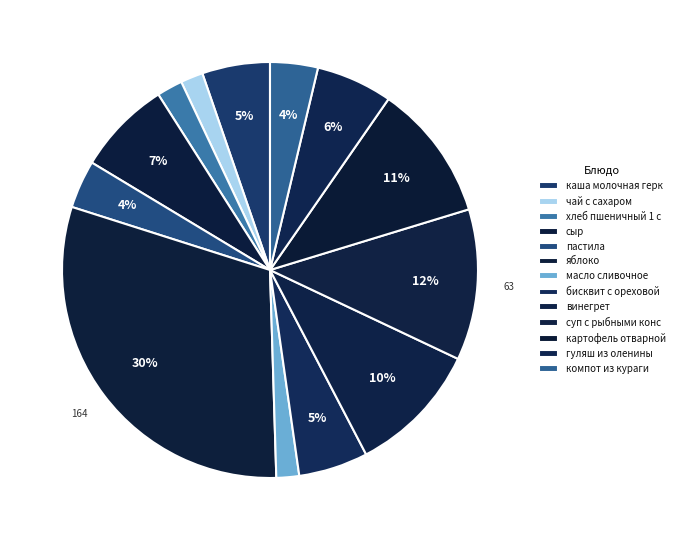

Does any single category account for the majority?

No